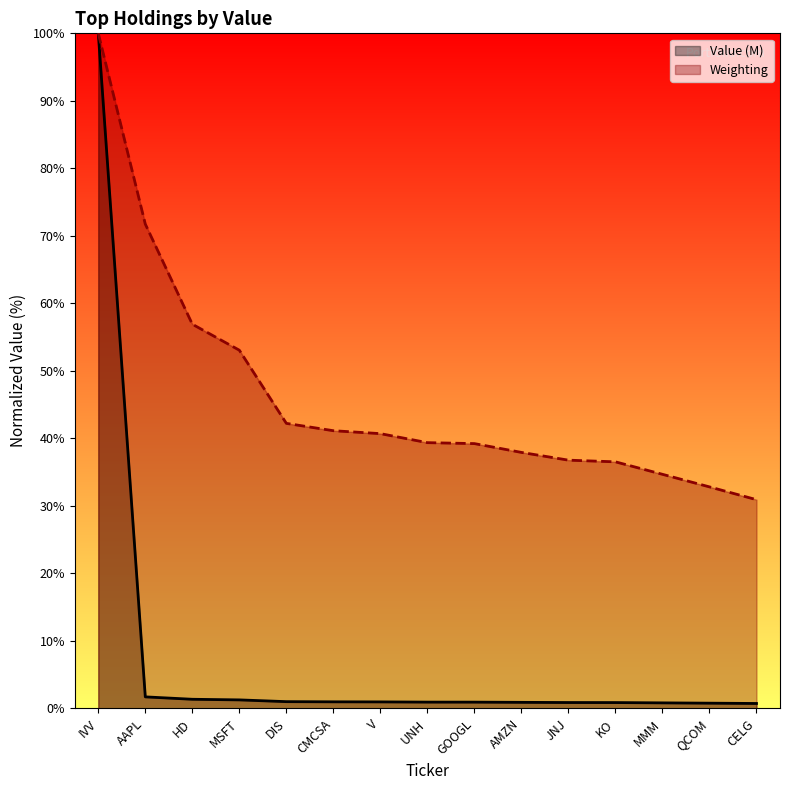

Rank the series by their maximum value, from highest to lowest.

Value (M), Weighting